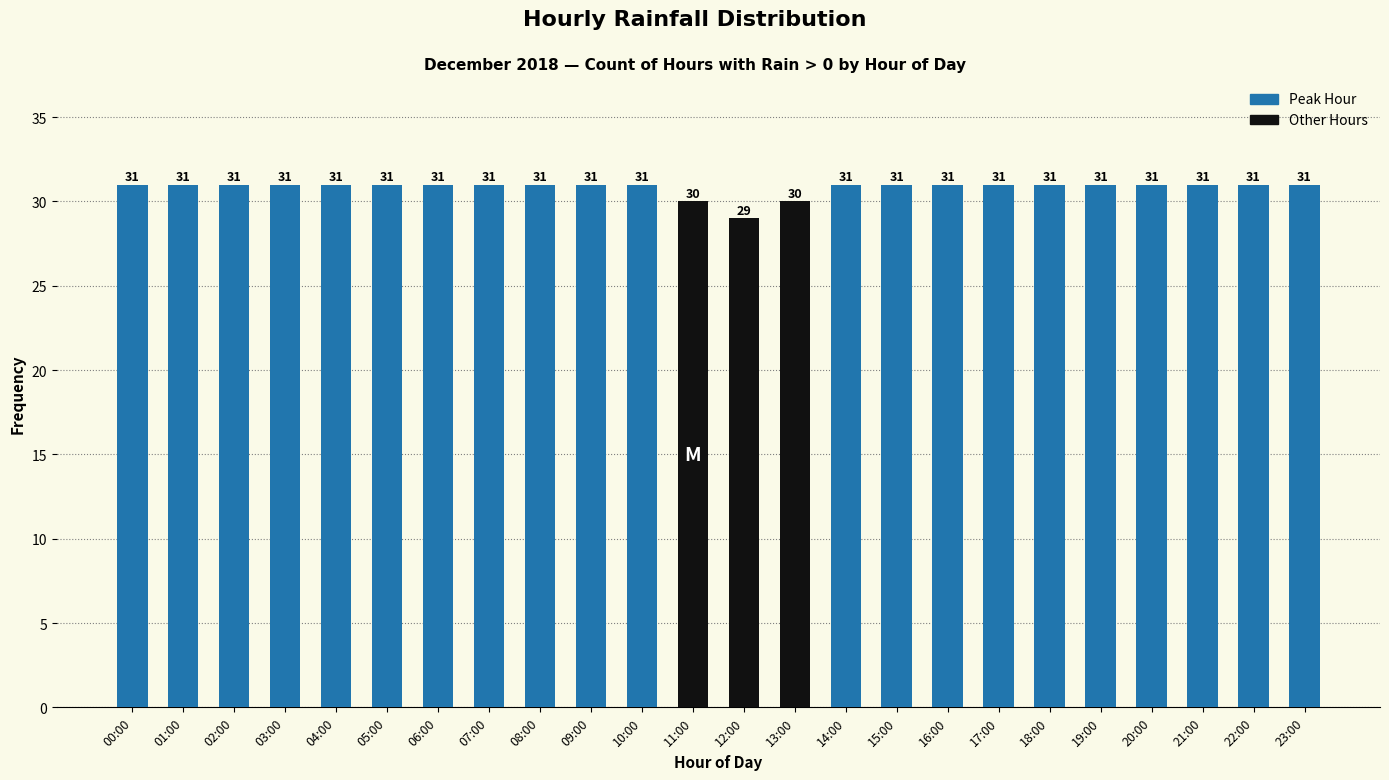

What is the label of the 6th bar from the right?

18:00